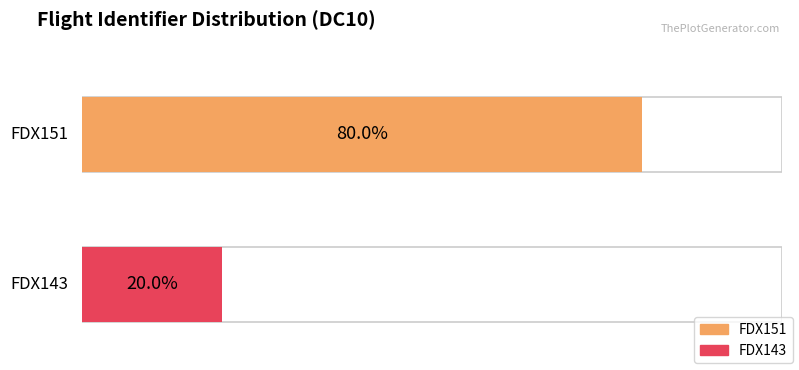

Rank the series by their average value, from lowest to highest.

FDX143, FDX151